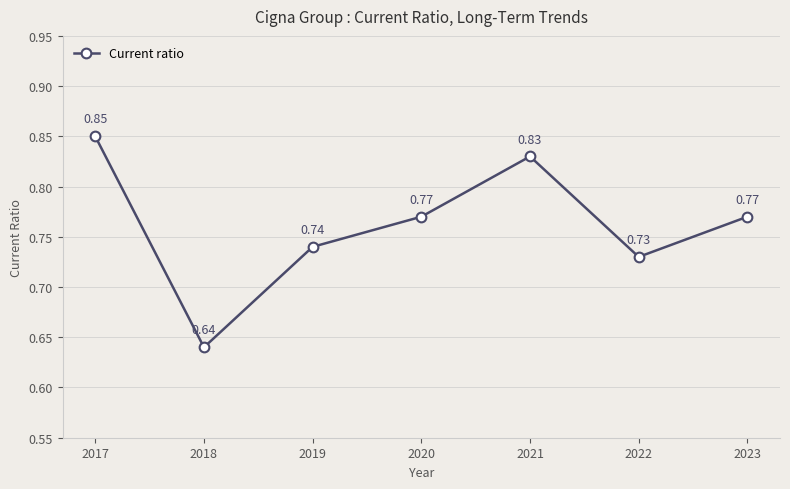

How many interior local peaks (higher than both neighbors) does the data have?

1